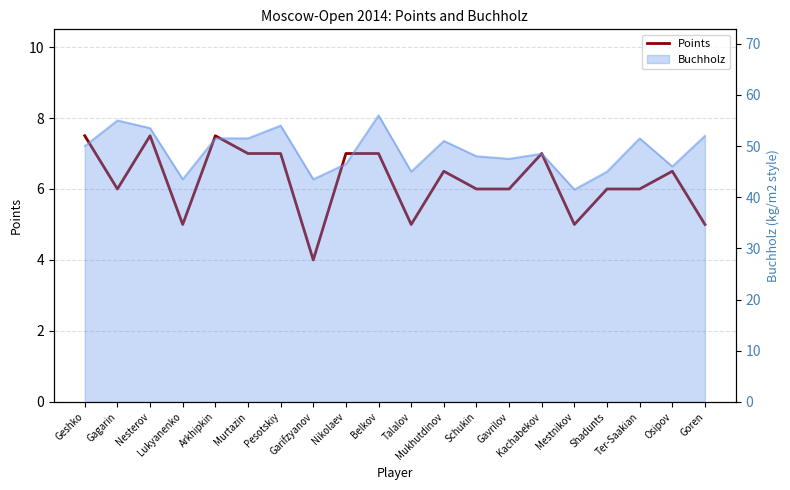

The value at Belkov is 3.6. True or false?

False